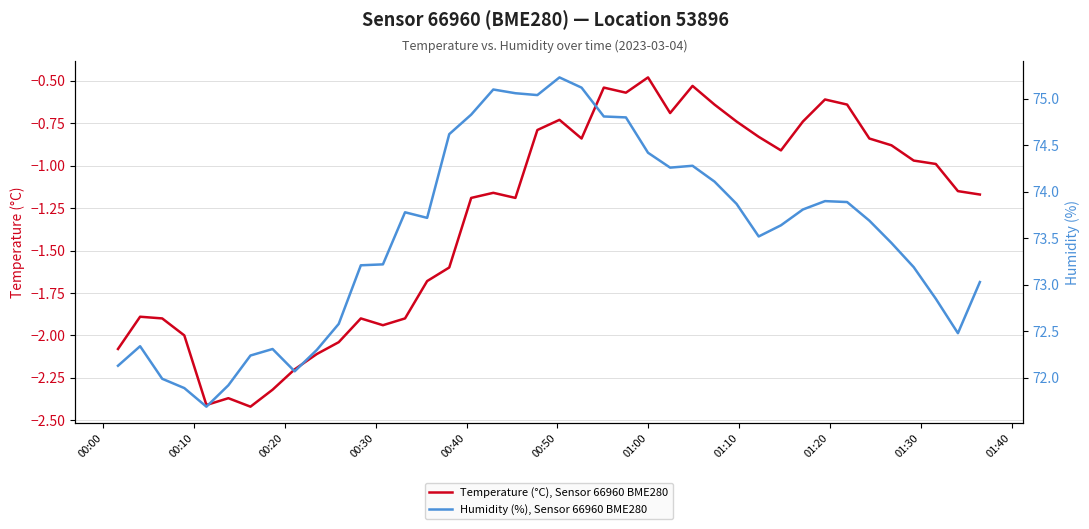

Is it true that Humidity (%), Sensor 66960 BME280 equals 17.4 at 15?

False